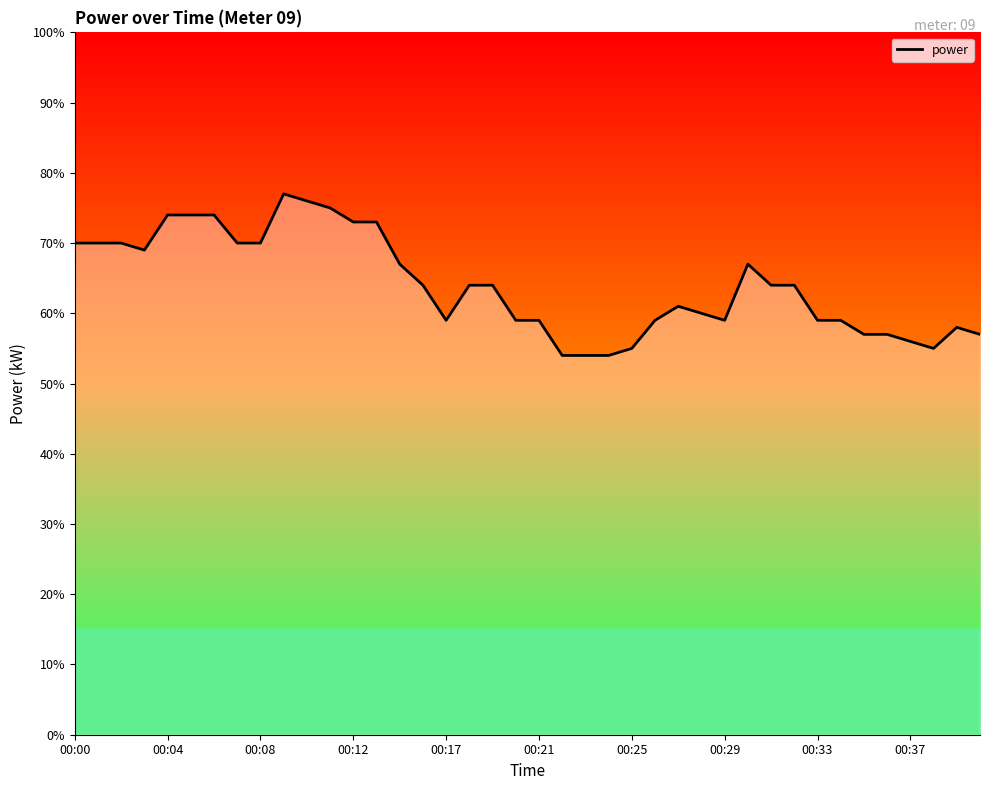

Does the chart have visible grid lines?

No